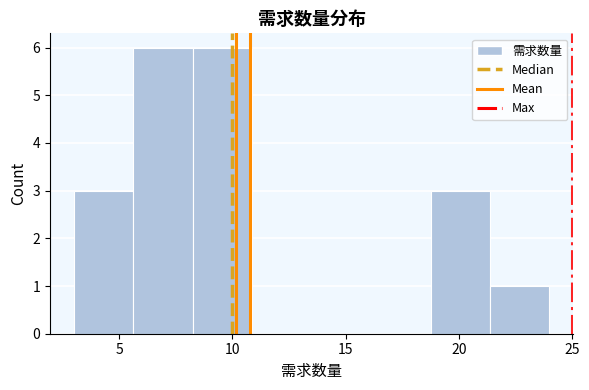

Reading left to right, list every bar in this chart as the range it spans on the x-axis followed by its height. Neither the bar edges nor the heights are printed on the chart, so give them approximately, as read against the axes.

3.0 to 5.5: 3
5.5 to 8.5: 6
8.5 to 11.0: 6
11.0 to 13.5: 0
13.5 to 16.0: 0
16.0 to 19.0: 0
19.0 to 21.5: 3
21.5 to 24.0: 1